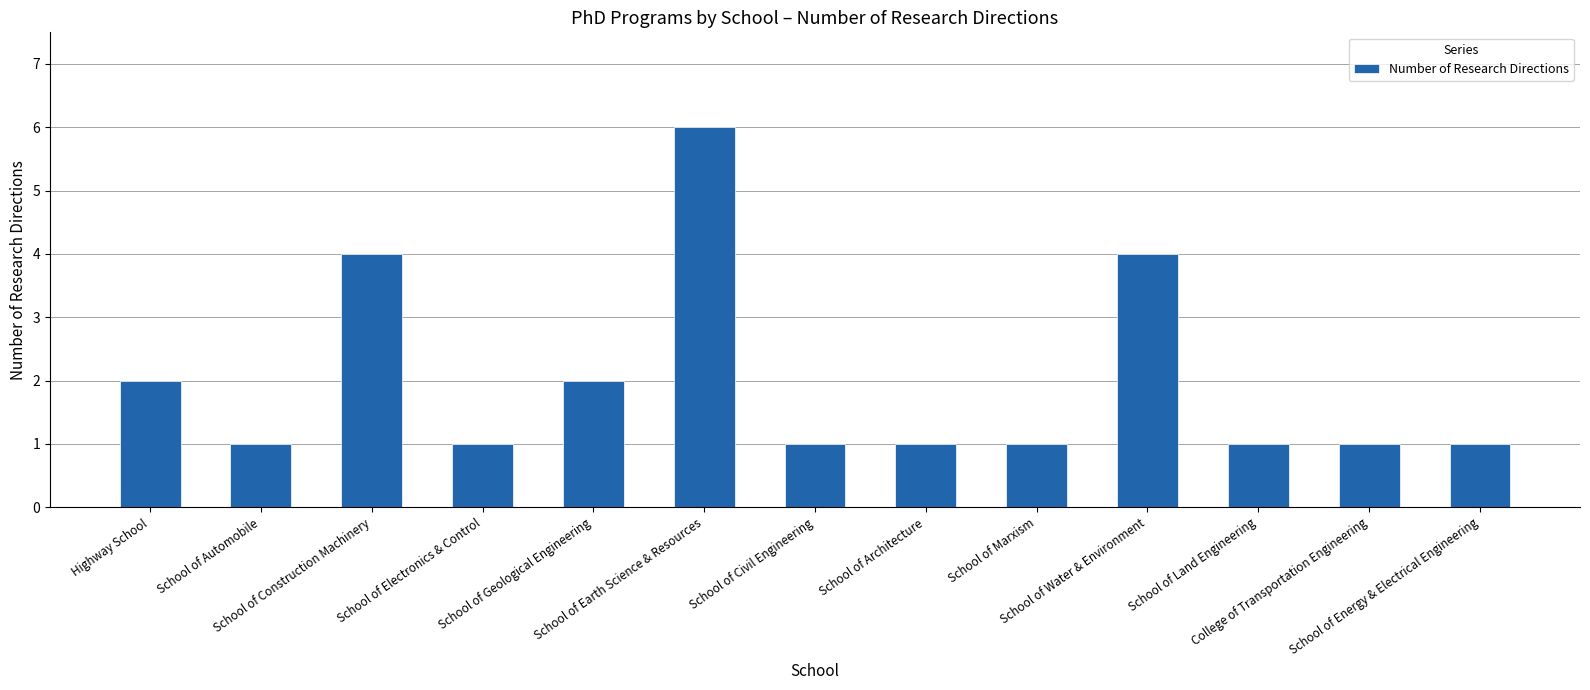

Is it true that the value at School of Electronics & Control is 2?

False